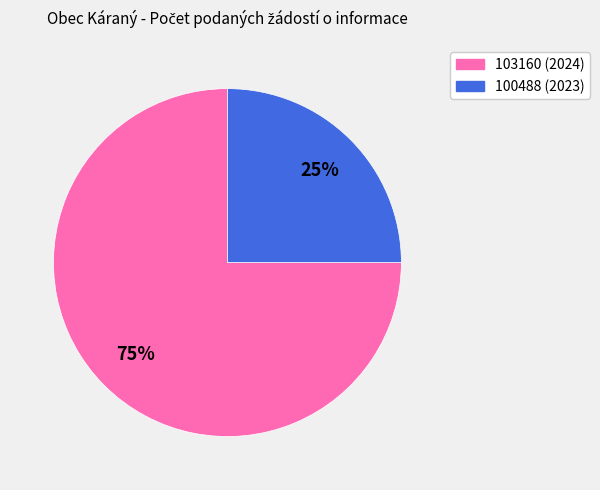

Is it true that 100488 is 25% of the pie?

True